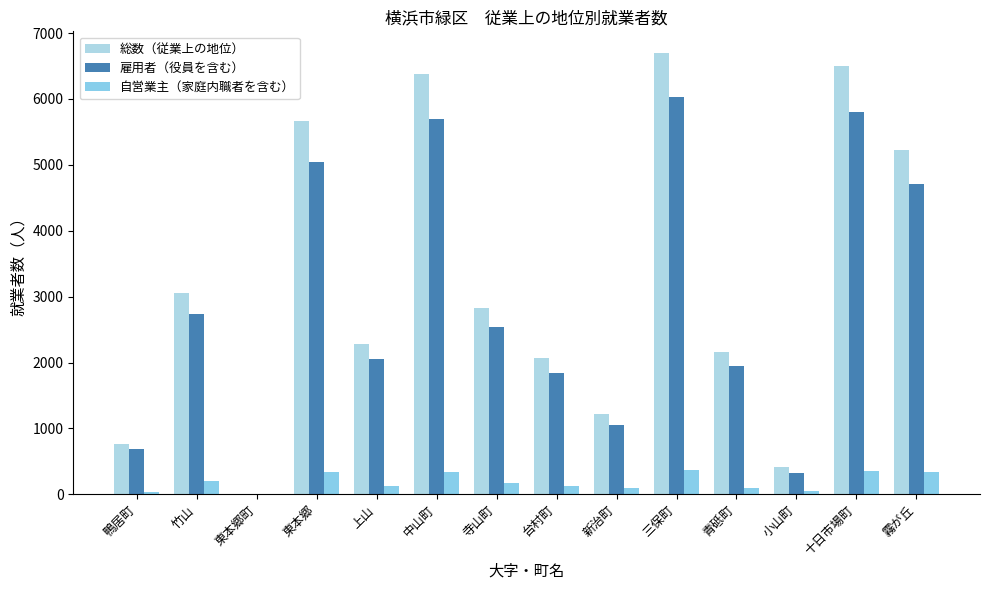

How many series are shown in this chart?

3